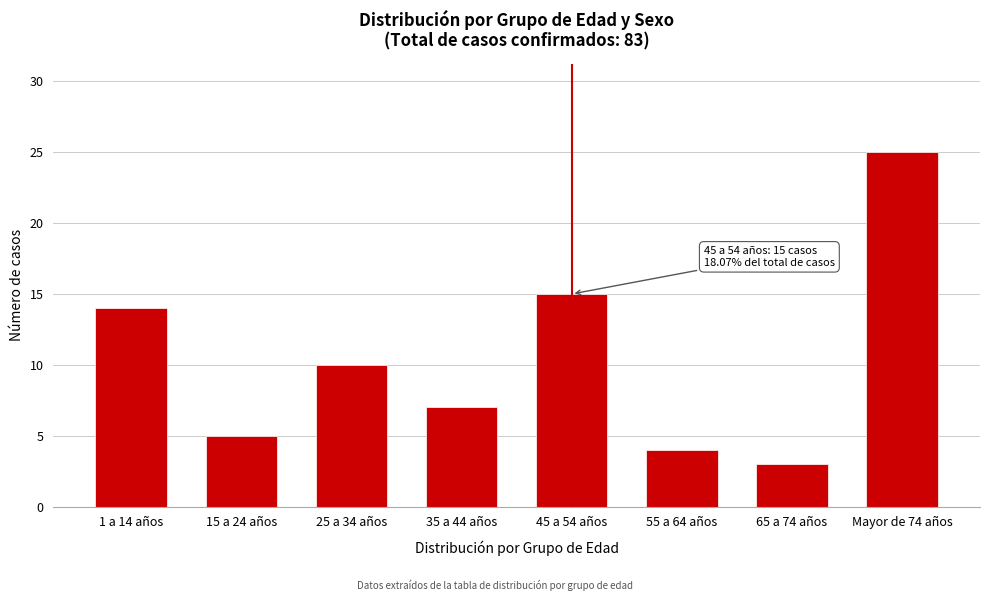

Reading left to right, what are all the values shown in this chart?

1 a 14 años=14	15 a 24 años=5	25 a 34 años=10	35 a 44 años=7	45 a 54 años=15	55 a 64 años=4	65 a 74 años=3	Mayor de 74 años=25